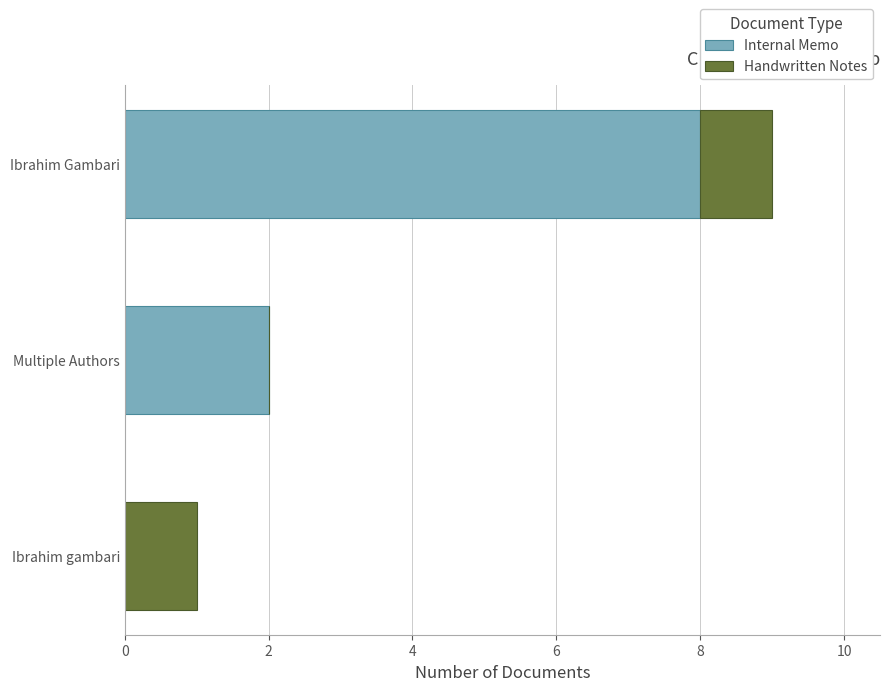

True or false: Internal Memo has a value of 2 at Multiple Authors.

True